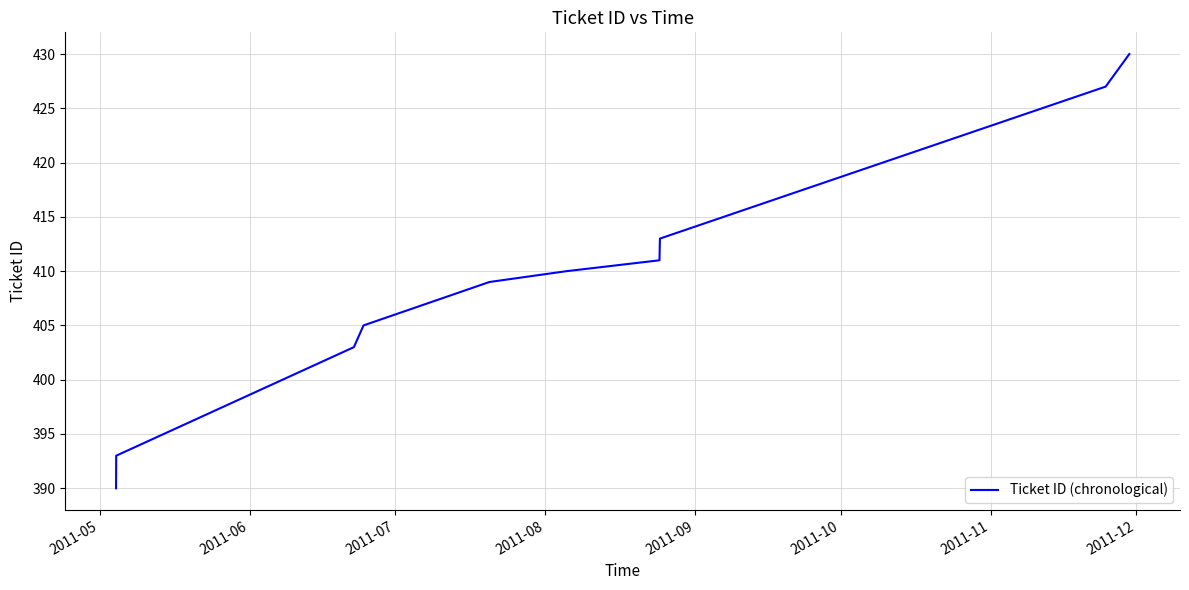

What is the minimum value shown in the chart?

390